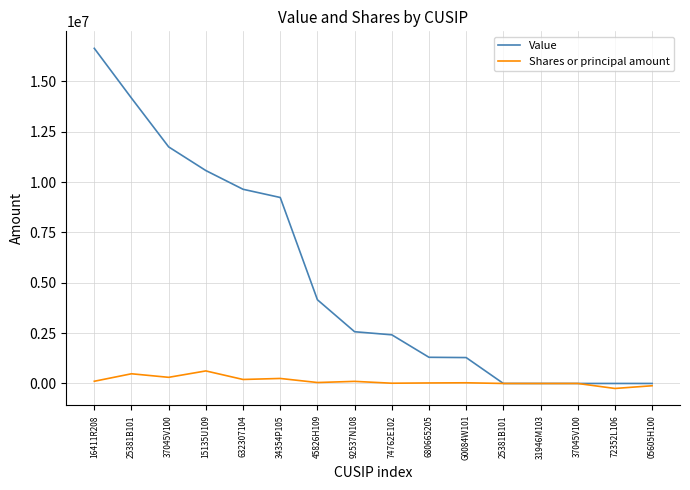

Which has a higher value, G0084W101 or 16411R208?

16411R208